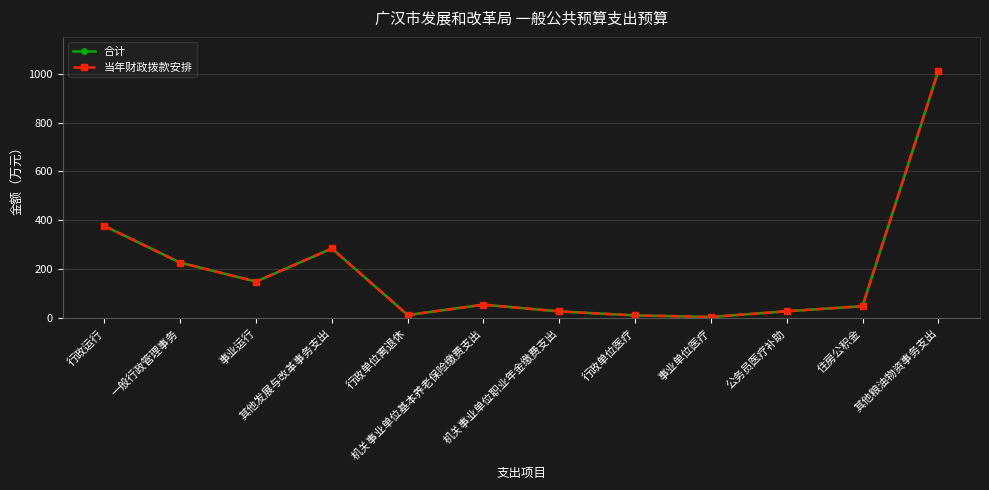

Does the chart have visible grid lines?

Yes